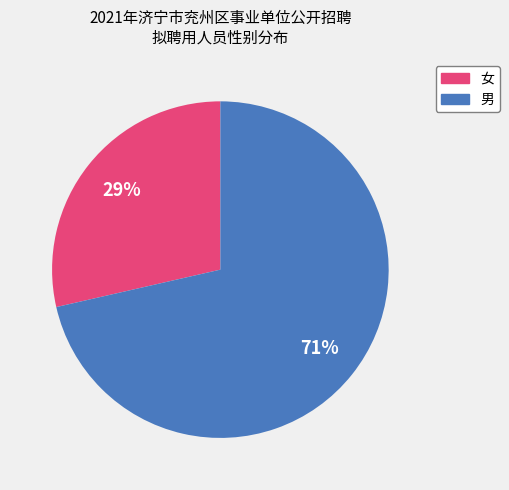

Which slice represents more than half of the pie?

男